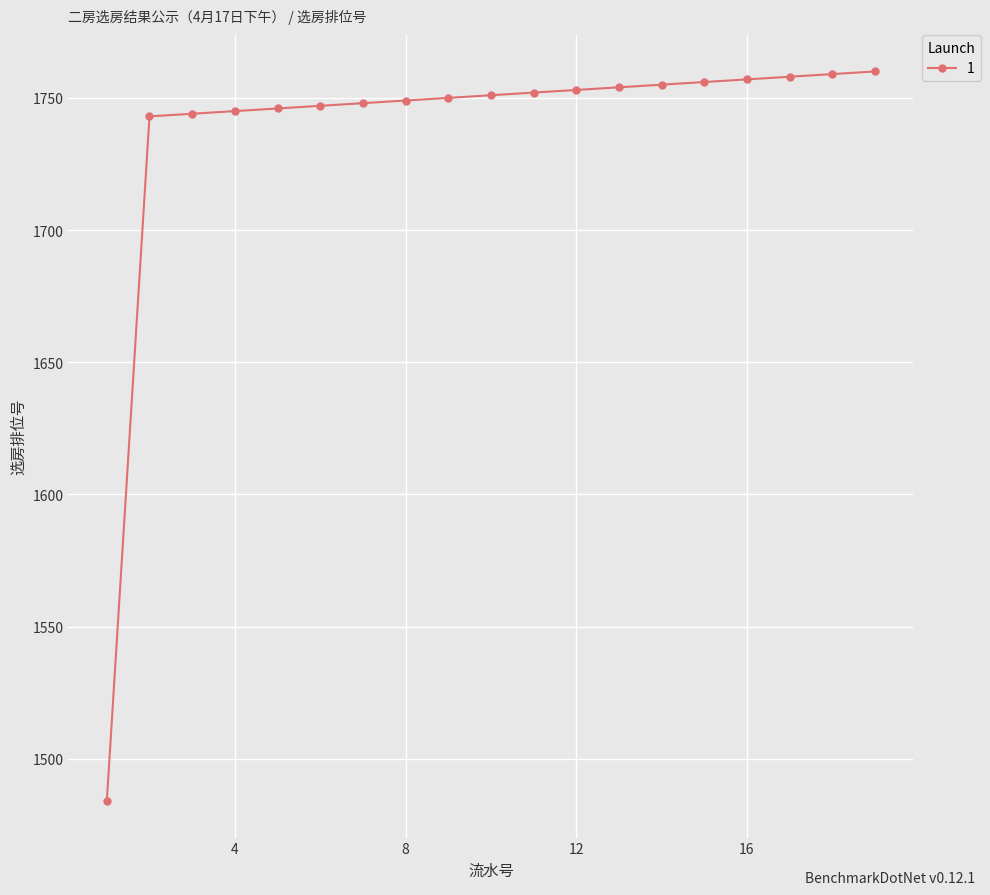

What is the average value?

1737